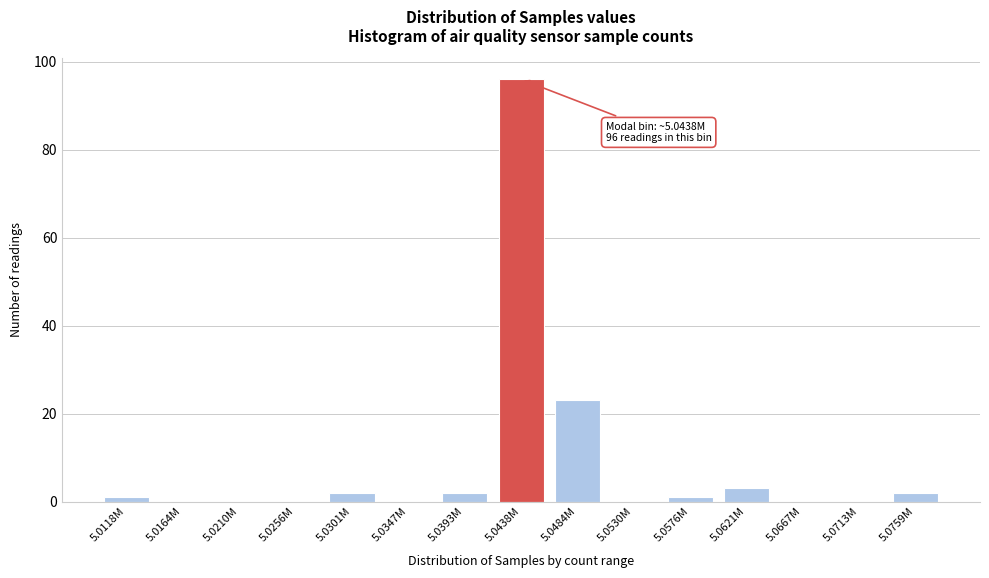

Reading left to right, transcribe all the data shown in this chart.

5.0118M=1	5.0164M=0	5.0210M=0	5.0256M=0	5.0301M=2	5.0347M=0	5.0393M=2	5.0438M=96	5.0484M=23	5.0530M=0	5.0576M=1	5.0621M=3	5.0667M=0	5.0713M=0	5.0759M=2